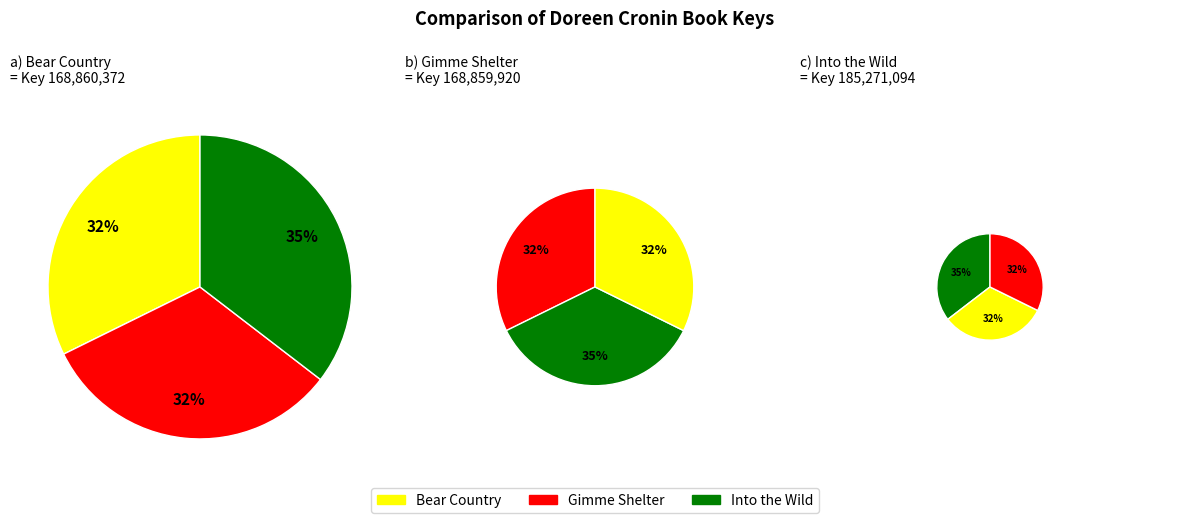

How many segments does this pie chart have?

3